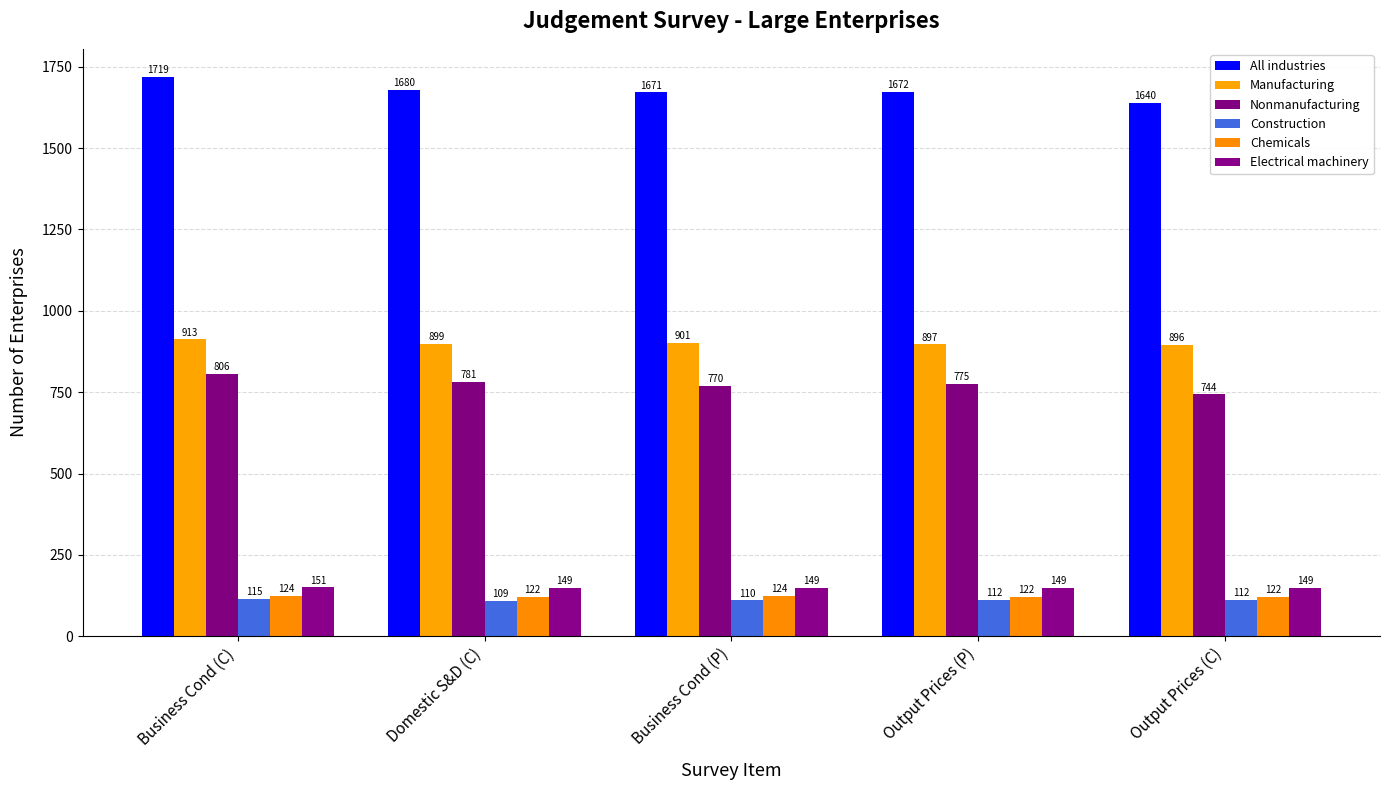

List the labels in order of Chemicals value, smallest first.

Domestic S&D (C), Output Prices (P), Output Prices (C), Business Cond (C), Business Cond (P)